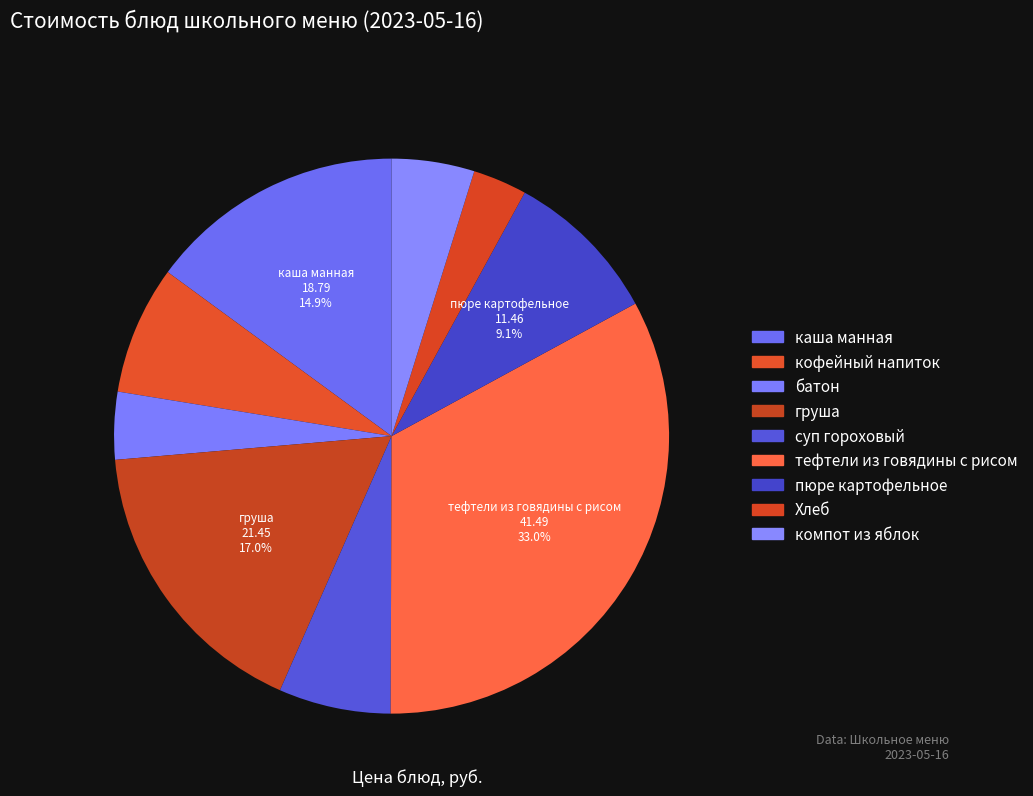

What percentage is the каша манная slice, to the nearest percent?

15%